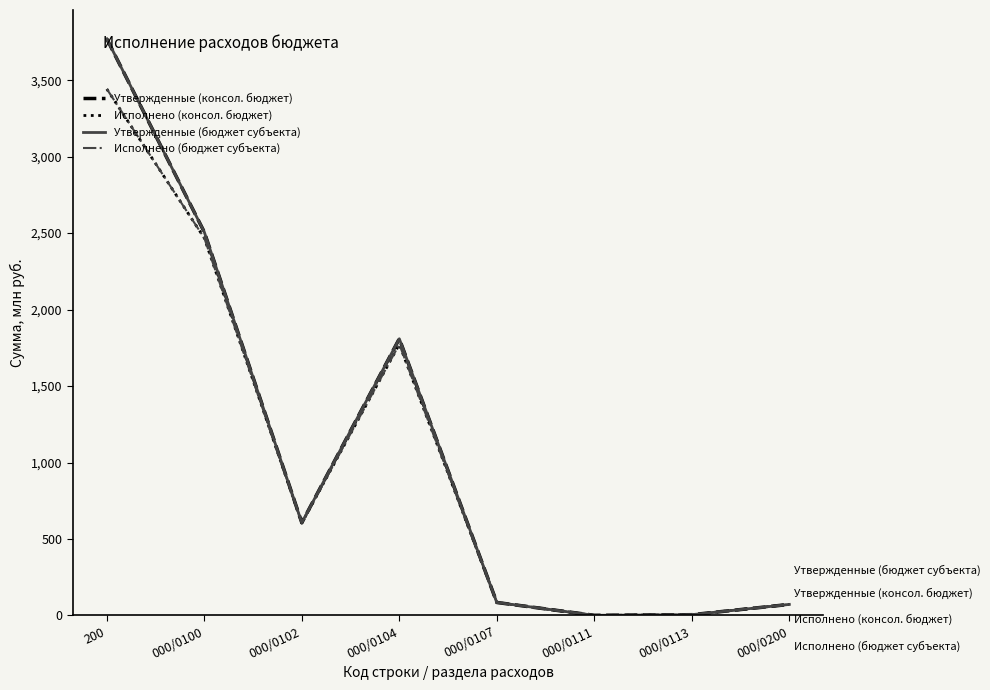

Does the chart have visible grid lines?

No